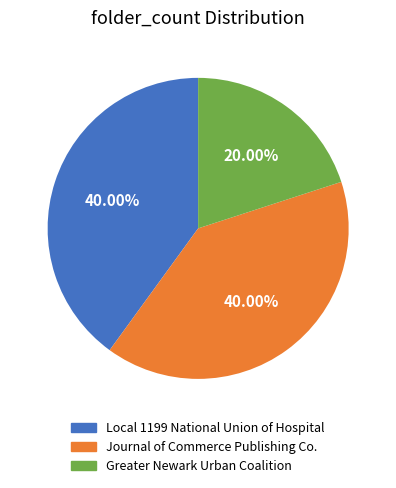

Combined, do Greater Newark Urban Coalition and Journal of Commerce Publishing Co. account for over 50%?

Yes